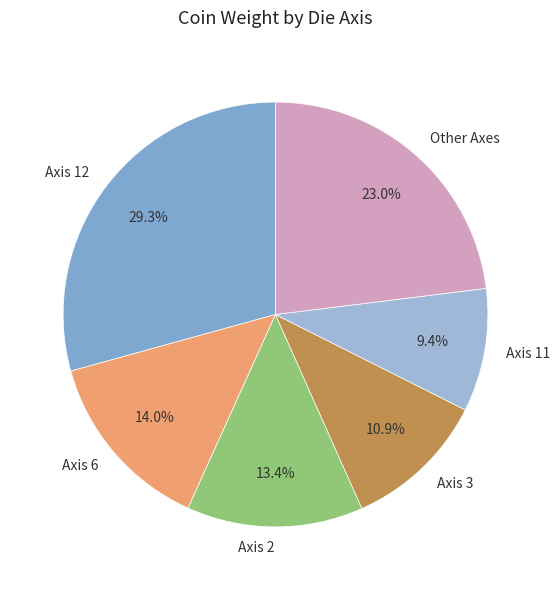

Approximately how many times larger is the value at Axis 11 compared to Axis 6?

0.7